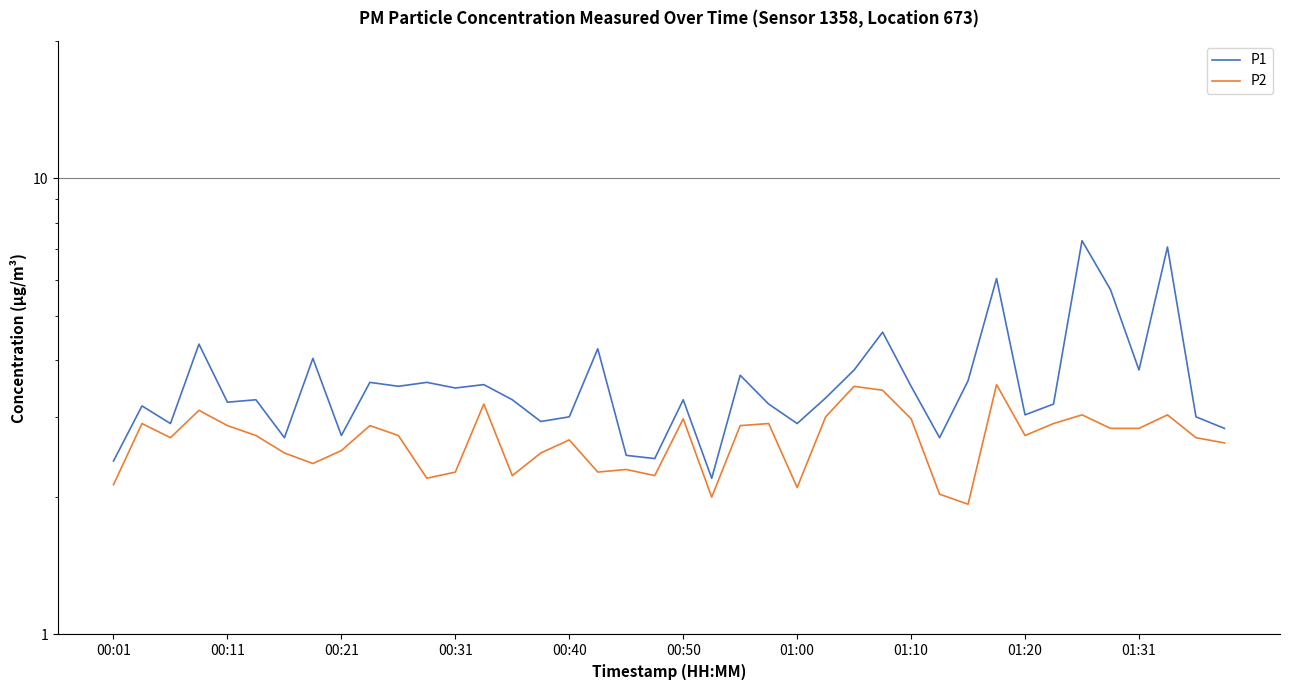

How many lines are shown in the chart?

2